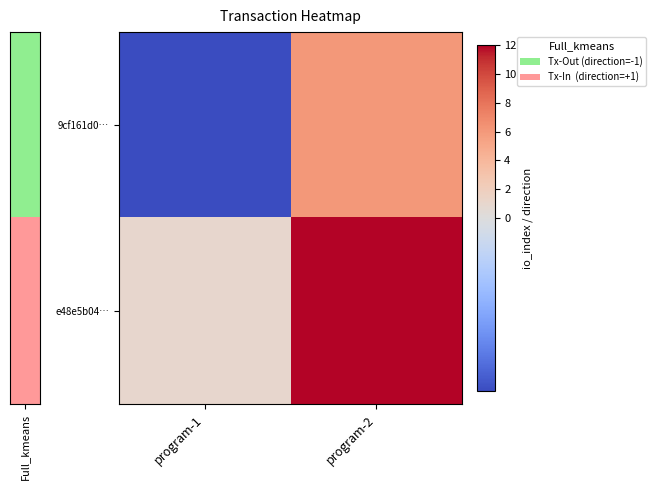

At which category does the chart reach its peak across all series?

program-2